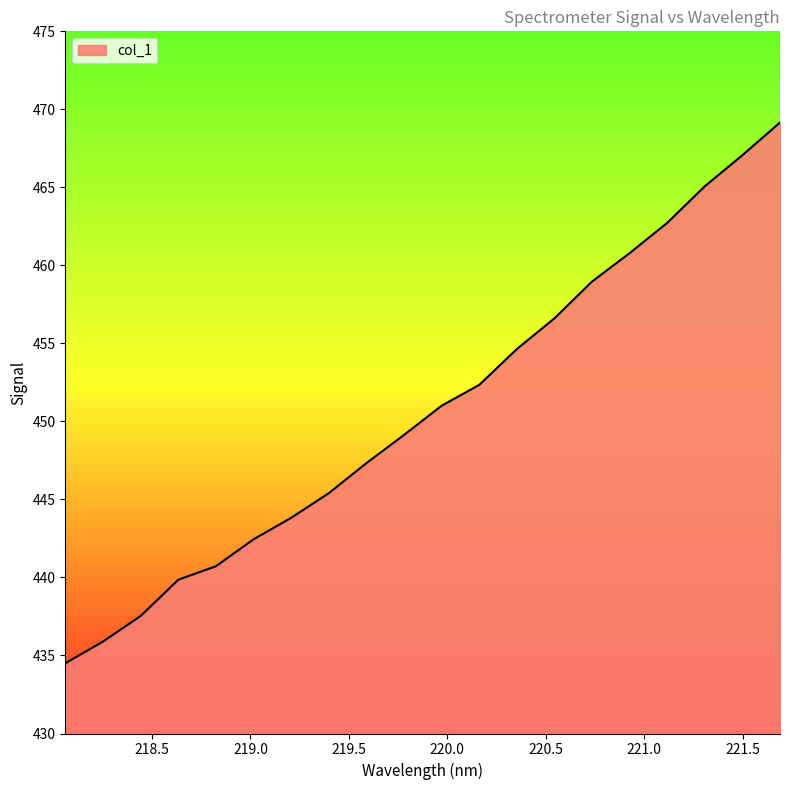

Does the chart have visible grid lines?

No